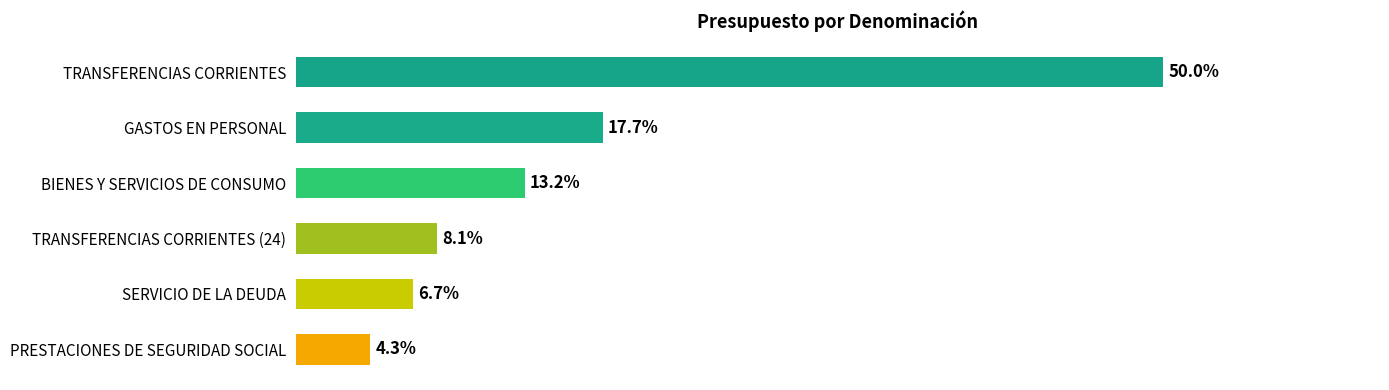

Where is the data nearest to the value 27?

GASTOS EN PERSONAL